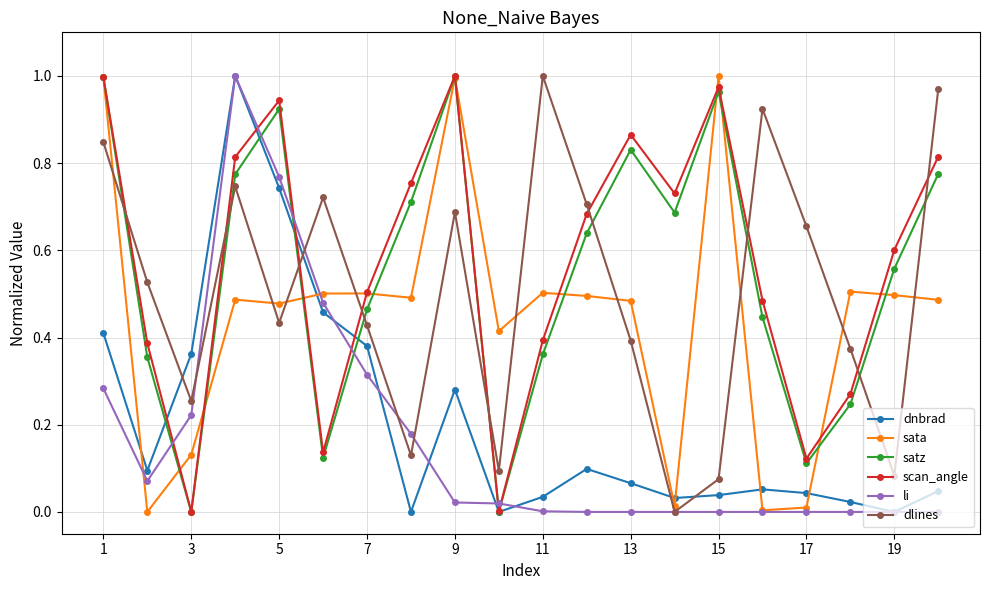

True or false: satz has more than 2 points higher than both neighbors.

True